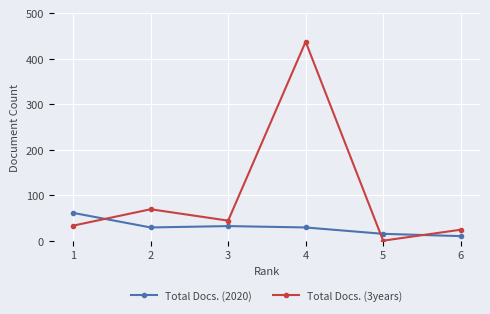

Between 4 and 6, which series saw the biggest shift?

Total Docs. (3years)